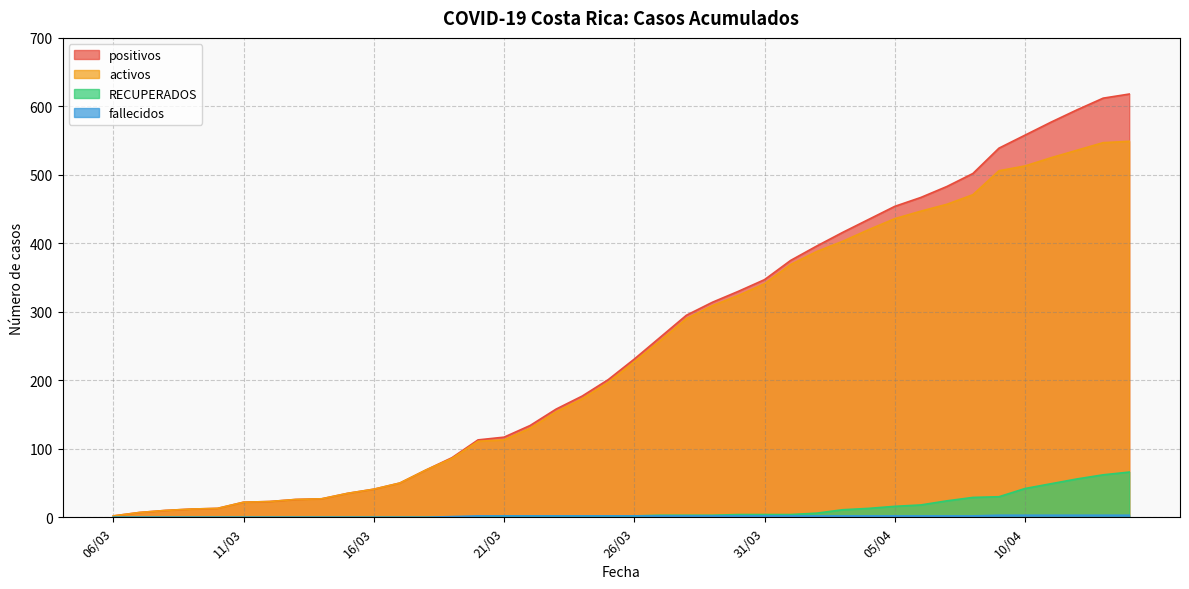

Which category has the lowest value in the positivos series?

06/03